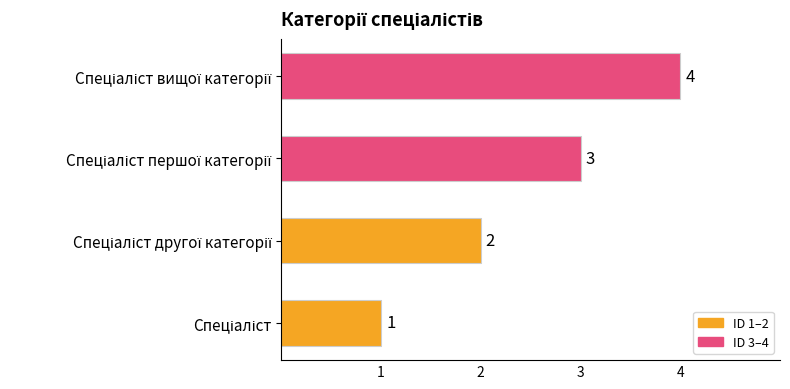

What is the sum of all values?

10